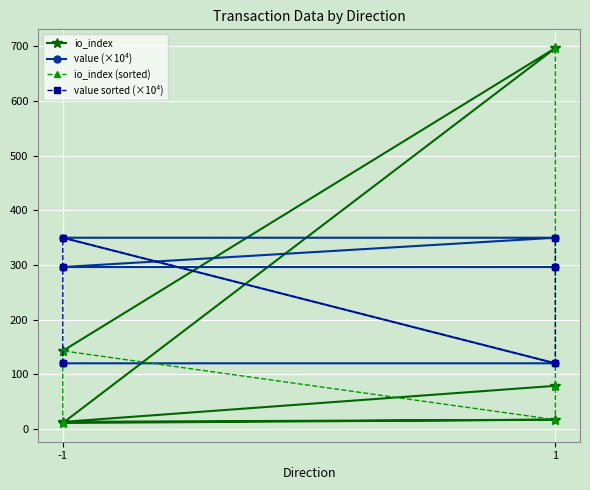

What is the average value of the value sorted (×10⁴) series?

255.5